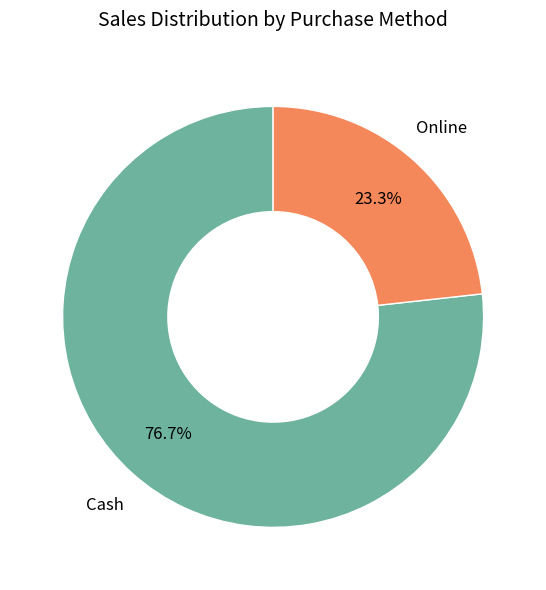

Which has a higher value, Online or Cash?

Cash